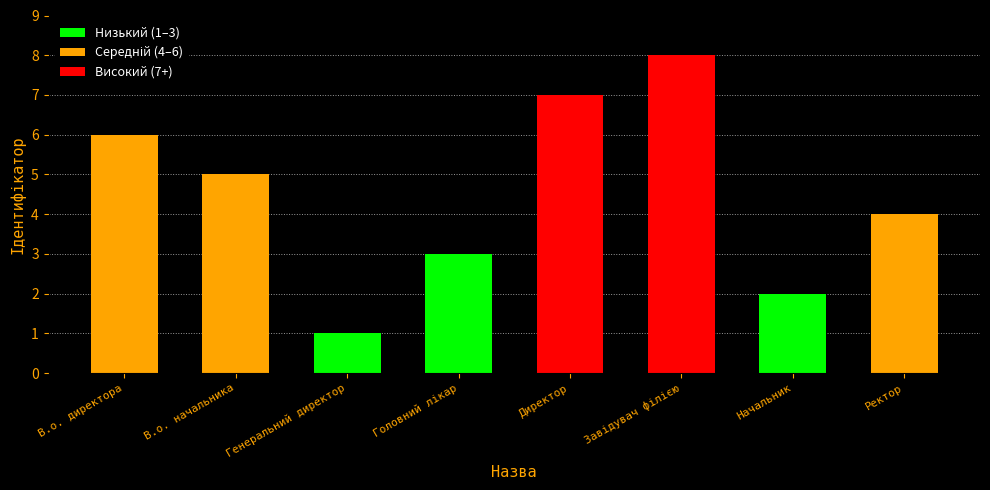

Which category has the lowest value across all series?

Генеральний директор